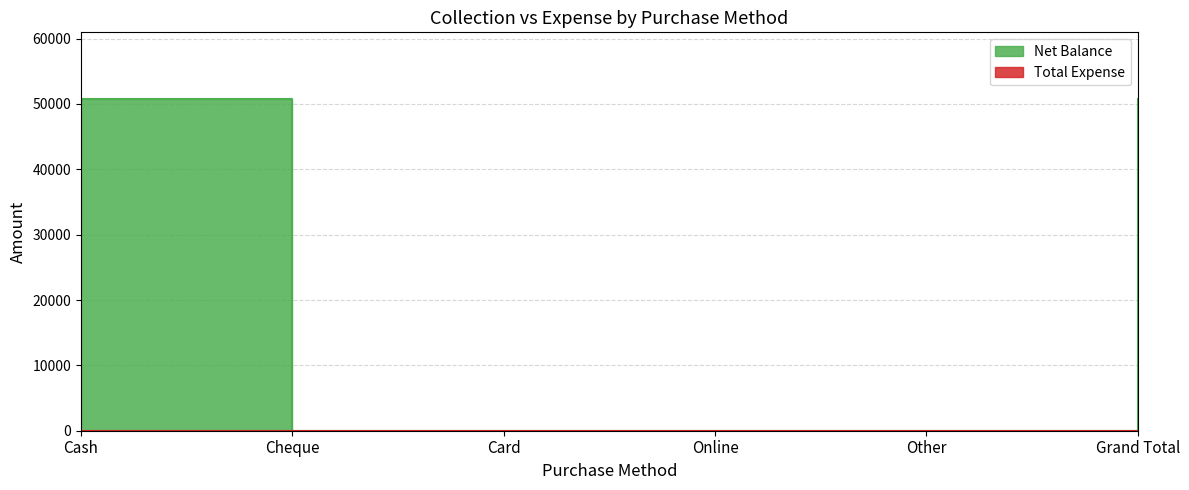

True or false: the data shows 0 at Other.

True